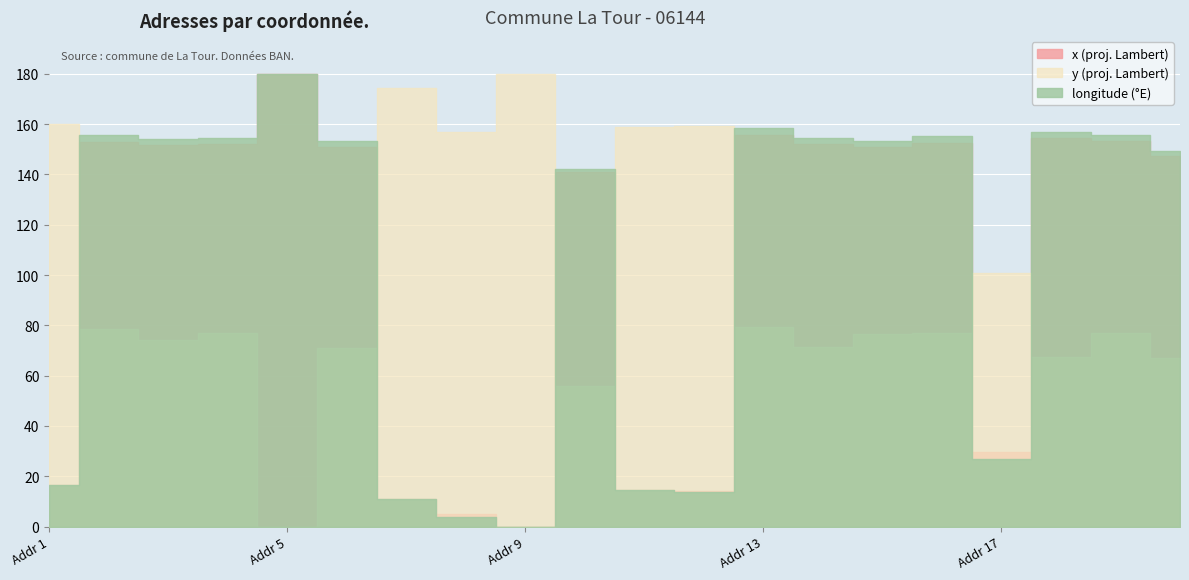

At 2009-01-01, list the series in order from smallest to largest.

long, x, y